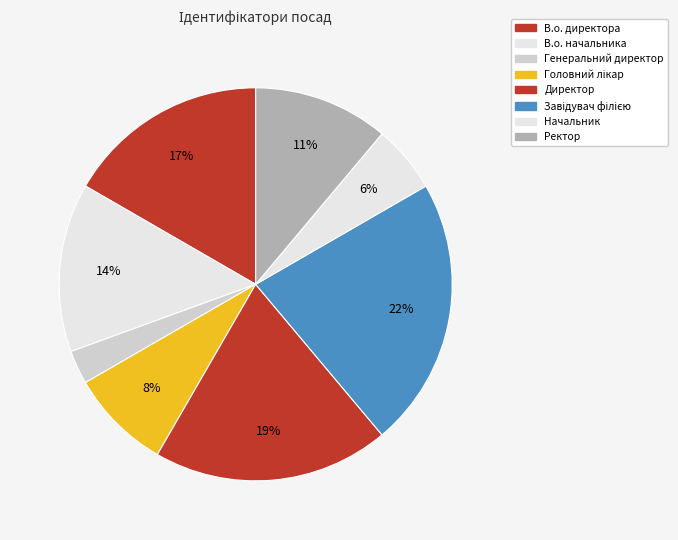

To the nearest percent, what portion does Начальник represent?

6%